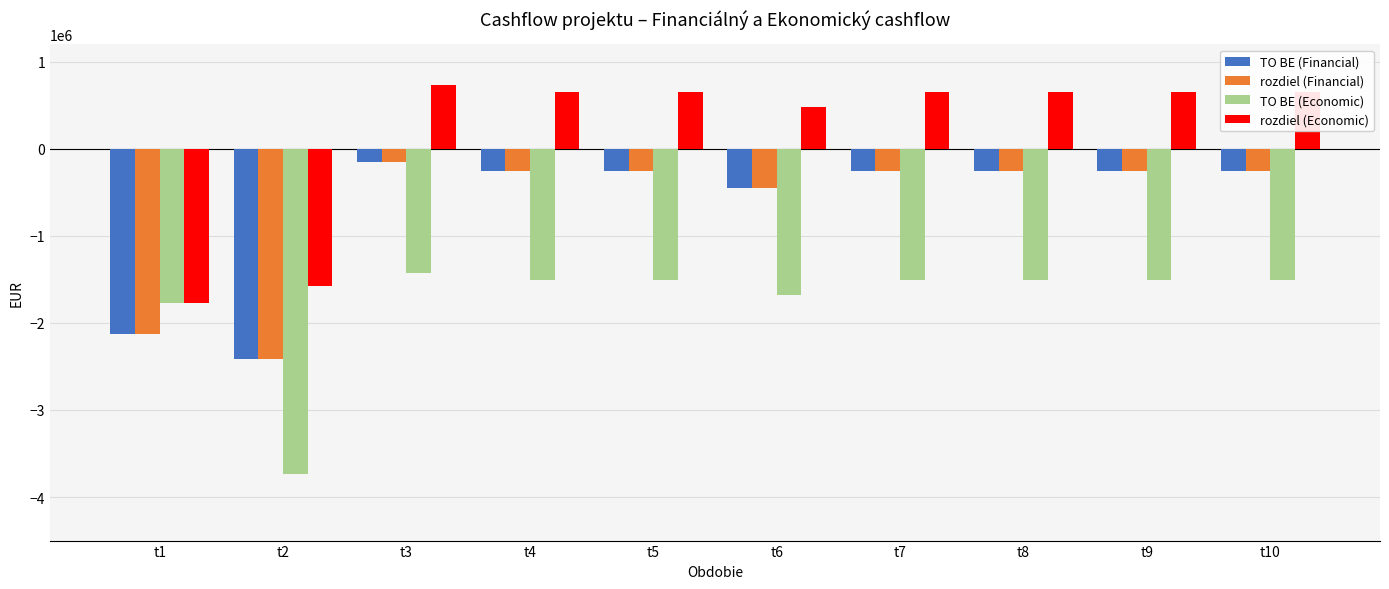

How many values in the rozdiel (Financial) series are below -250000?

3